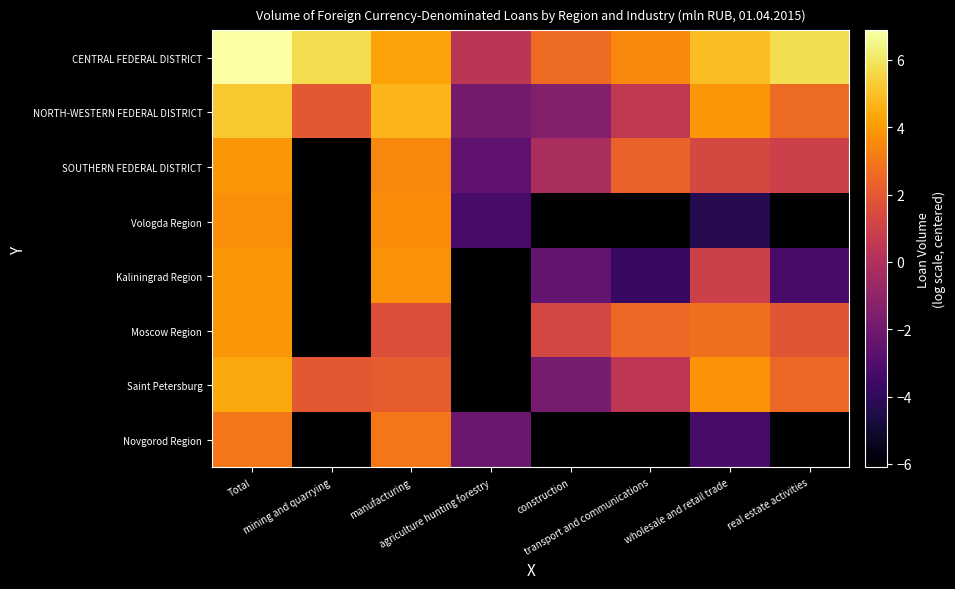

Which series has the largest total across all categories?

CENTRAL FEDERAL DISTRICT